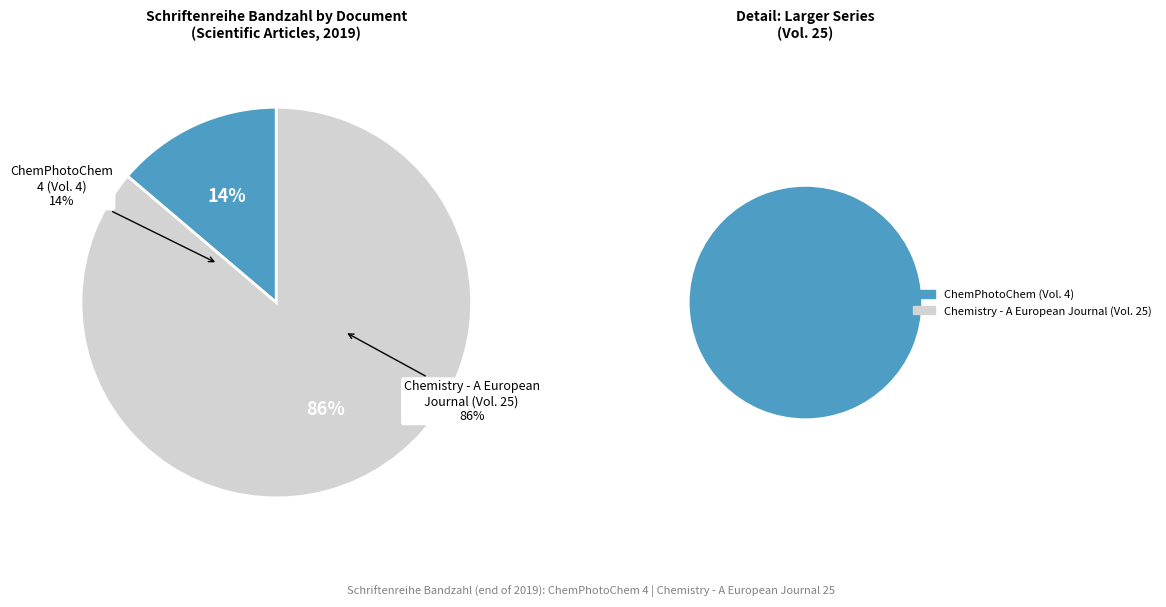

To the nearest percent, what portion does OPUS4-20560 represent?

14%